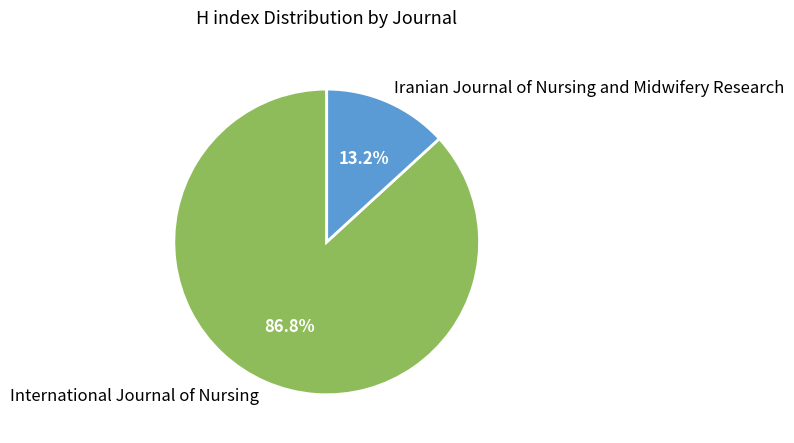

Which category has the smallest portion of the pie?

Iranian Journal of Nursing and Midwifery Research